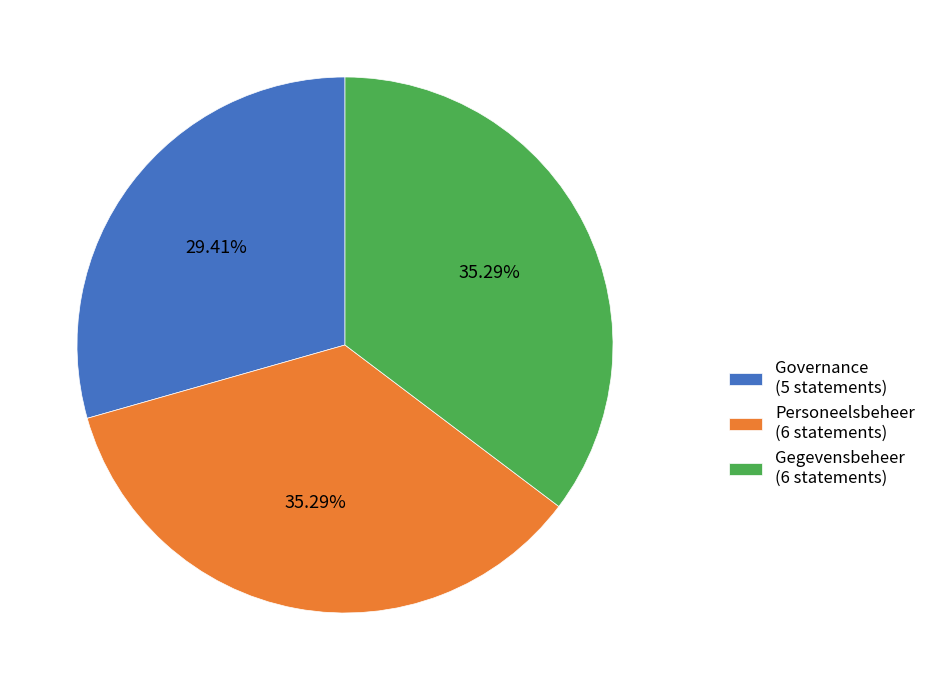

How many segments does this pie chart have?

3